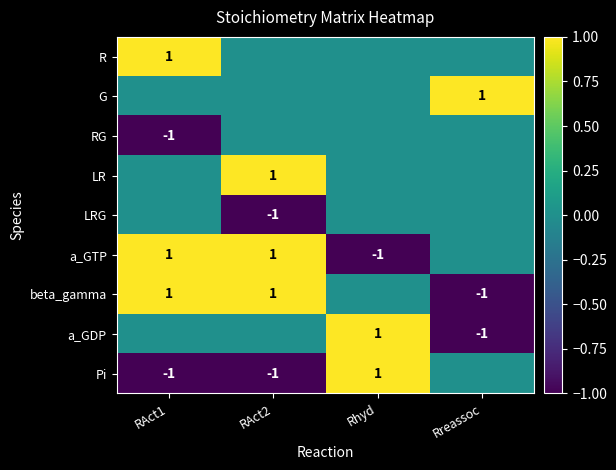

Is it true that beta_gamma equals -1 at Rreassoc?

True